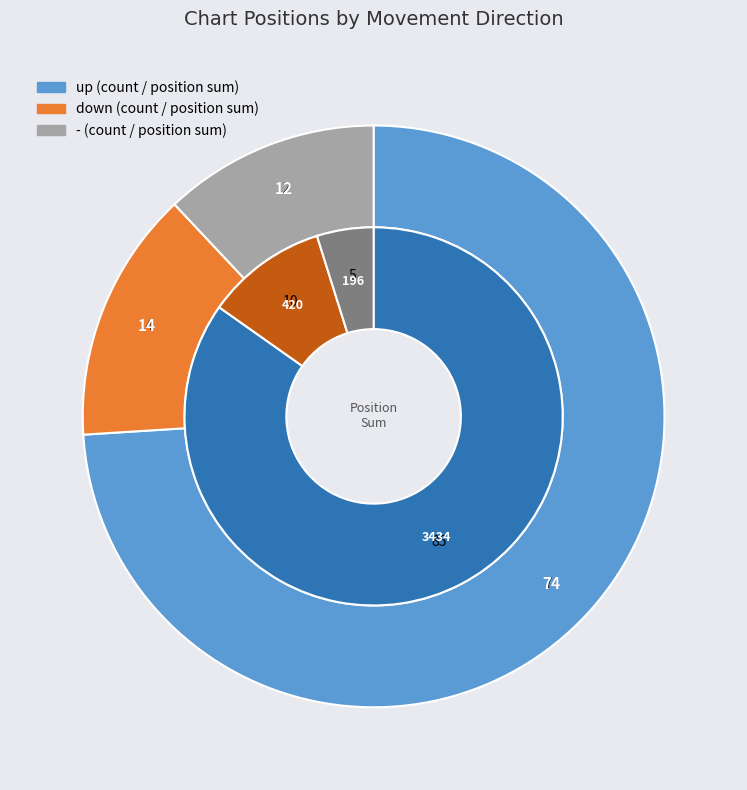

Count the number of slices in the pie.

3